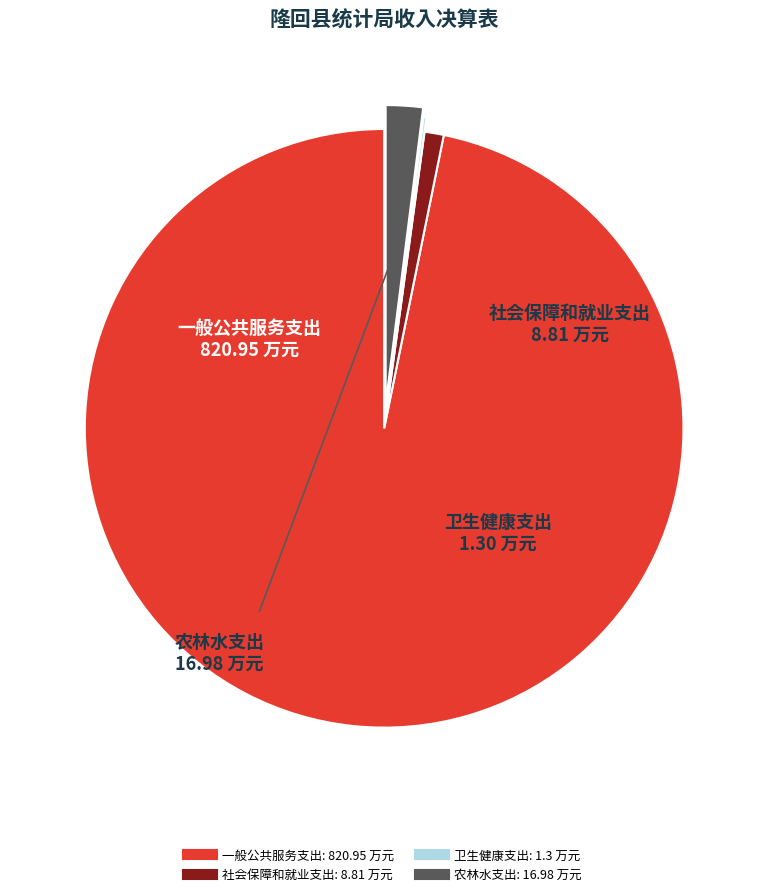

Which category has the biggest portion of the pie?

一般公共服务支出